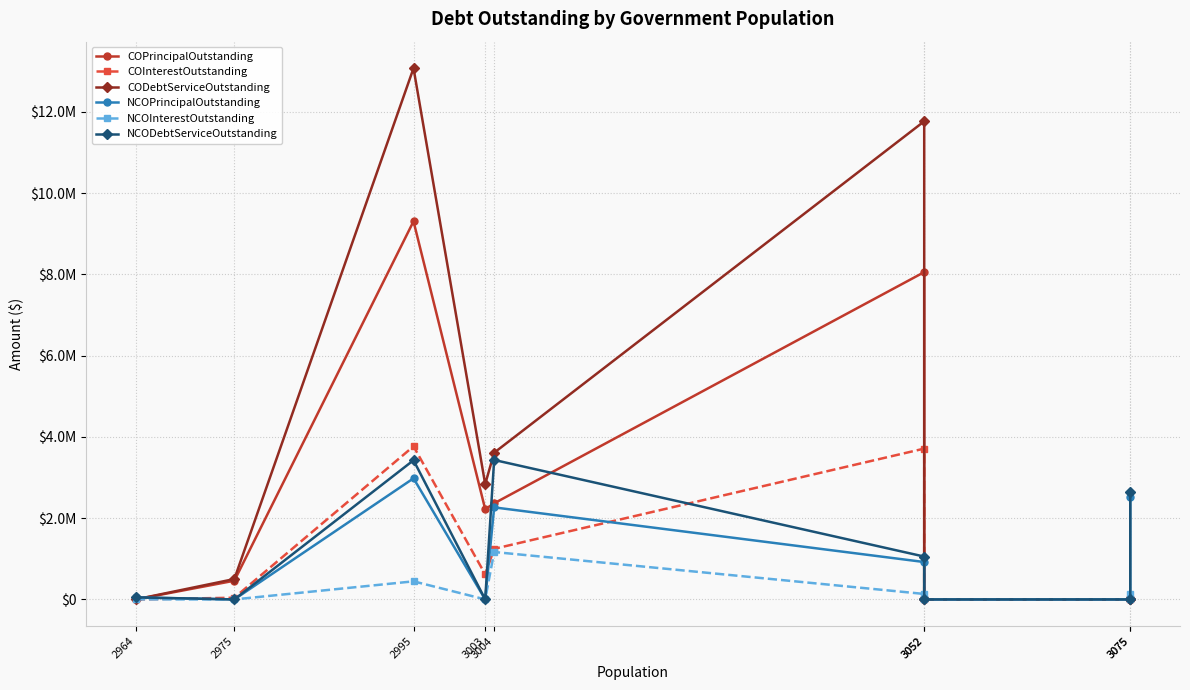

Reading right to left, what are all the values shown in this chart?

COPrincipalOutstanding: 3075=0.0	3075=0.0	3052=0.0	3052=8055000.0	3004=2365000.0	3003=2220000.0	2995=9305000.0	2975=460000.0	2964=0.0
COInterestOutstanding: 3075=0.0	3075=0.0	3052=0.0	3052=3711525.0	3004=1245401.0	3003=617676.8	2995=3767800.0	2975=41663.6	2964=0.0
CODebtServiceOutstanding: 3075=0.0	3075=0.0	3052=0.0	3052=11766525.0	3004=3610401.0	3003=2837676.8	2995=13072800.0	2975=501663.6	2964=0.0
NCOPrincipalOutstanding: 3075=2520000.0	3075=0.0	3052=0.0	3052=920000.0	3004=2265000.0	3003=0.0	2995=2980000.0	2975=0.0	2964=49000.0
NCOInterestOutstanding: 3075=124325.0	3075=0.0	3052=0.0	3052=134478.0	3004=1166815.5	3003=0.0	2995=444840.0	2975=0.0	2964=1321.7
NCODebtServiceOutstanding: 3075=2644325.0	3075=0.0	3052=0.0	3052=1054478.0	3004=3431815.5	3003=0.0	2995=3424840.0	2975=0.0	2964=50321.7